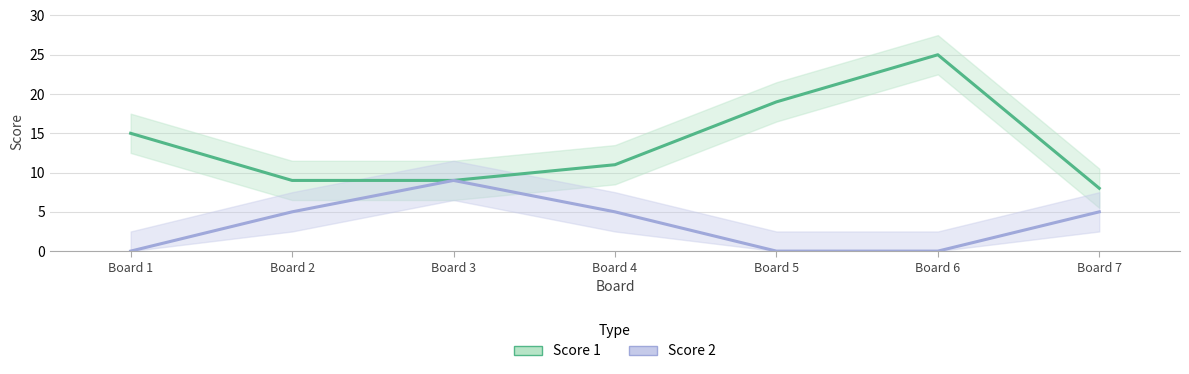

What is the lowest value of the Score 1 series?

8